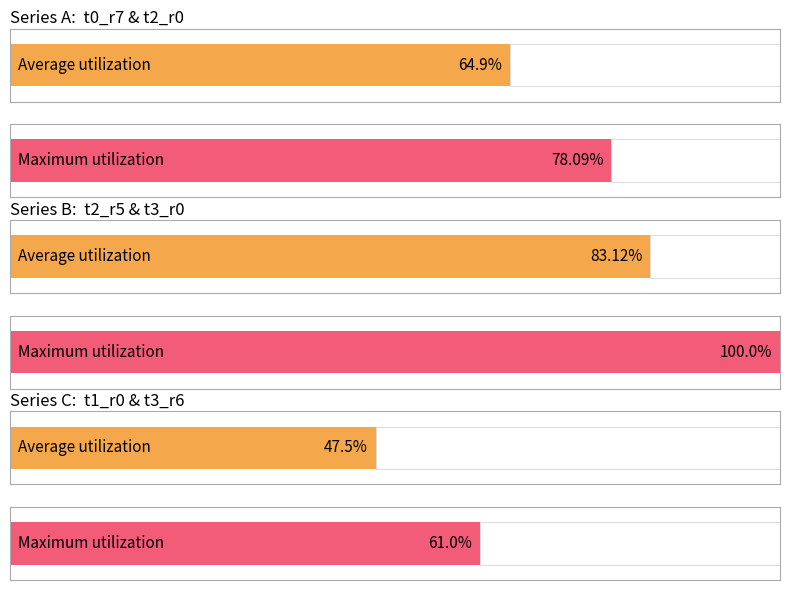

The value of t3_r6 at 734 is 83. True or false?

False